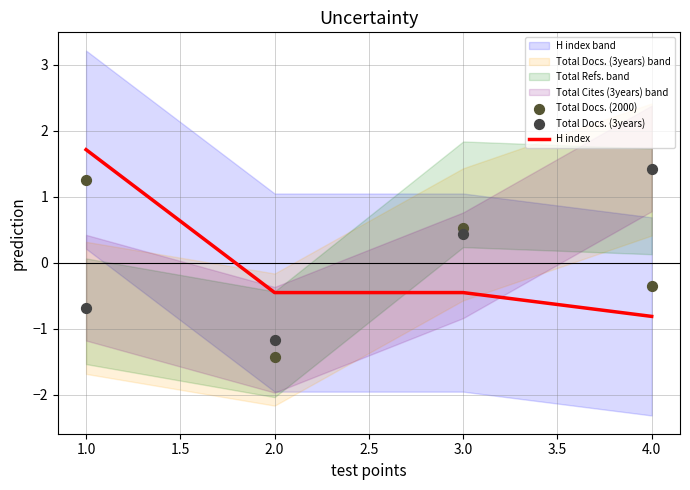

Which series reaches the maximum Y coordinate?

H index